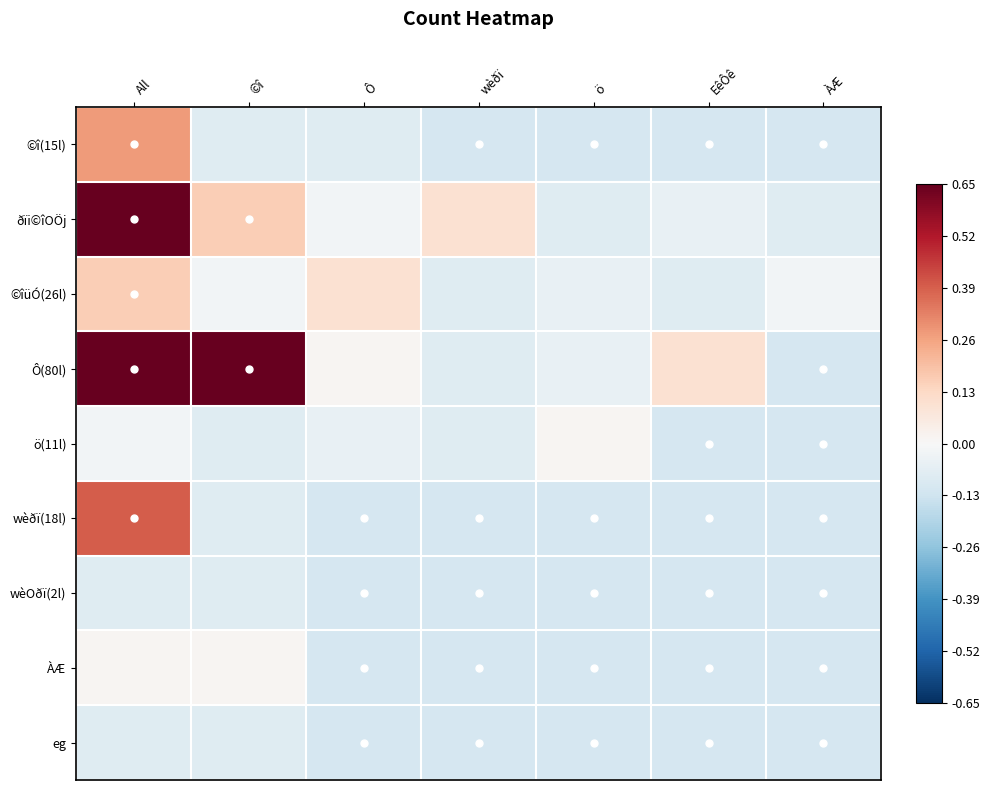

Reading left to right, extract all data points from this chart.

©î(15l): All=0.3	©î=-0.1	Ô=-0.1	wèðï=-0.1	ö=-0.1	EêÔê=-0.1	ÀÆ=-0.1
ðïi©îOÖj: All=1.2	©î=0.2	Ô=-0.0	wèðï=0.1	ö=-0.1	EêÔê=-0.0	ÀÆ=-0.1
©îüÓ(26l): All=0.2	©î=-0.0	Ô=0.1	wèðï=-0.1	ö=-0.0	EêÔê=-0.1	ÀÆ=-0.0
Ô(80l): All=0.9	©î=0.8	Ô=0.0	wèðï=-0.1	ö=-0.0	EêÔê=0.1	ÀÆ=-0.1
ö(11l): All=-0.0	©î=-0.1	Ô=-0.0	wèðï=-0.1	ö=0.0	EêÔê=-0.1	ÀÆ=-0.1
wèðï(18l): All=0.4	©î=-0.1	Ô=-0.1	wèðï=-0.1	ö=-0.1	EêÔê=-0.1	ÀÆ=-0.1
wèOðï(2l): All=-0.1	©î=-0.1	Ô=-0.1	wèðï=-0.1	ö=-0.1	EêÔê=-0.1	ÀÆ=-0.1
ÀÆ: All=0.0	©î=0.0	Ô=-0.1	wèðï=-0.1	ö=-0.1	EêÔê=-0.1	ÀÆ=-0.1
eg: All=-0.1	©î=-0.1	Ô=-0.1	wèðï=-0.1	ö=-0.1	EêÔê=-0.1	ÀÆ=-0.1